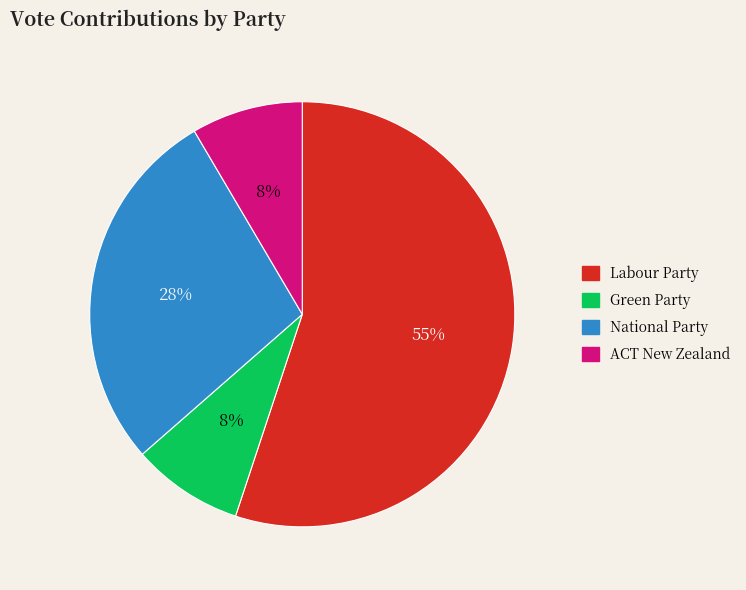

How many segments does this pie chart have?

4